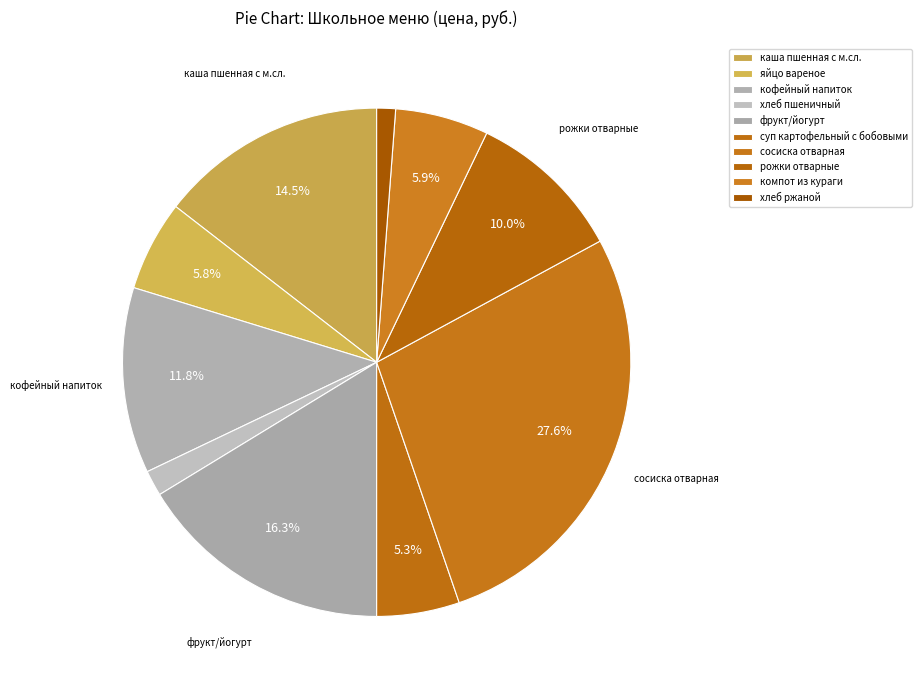

How much of the chart is everything except компот из кураги?

94.1%